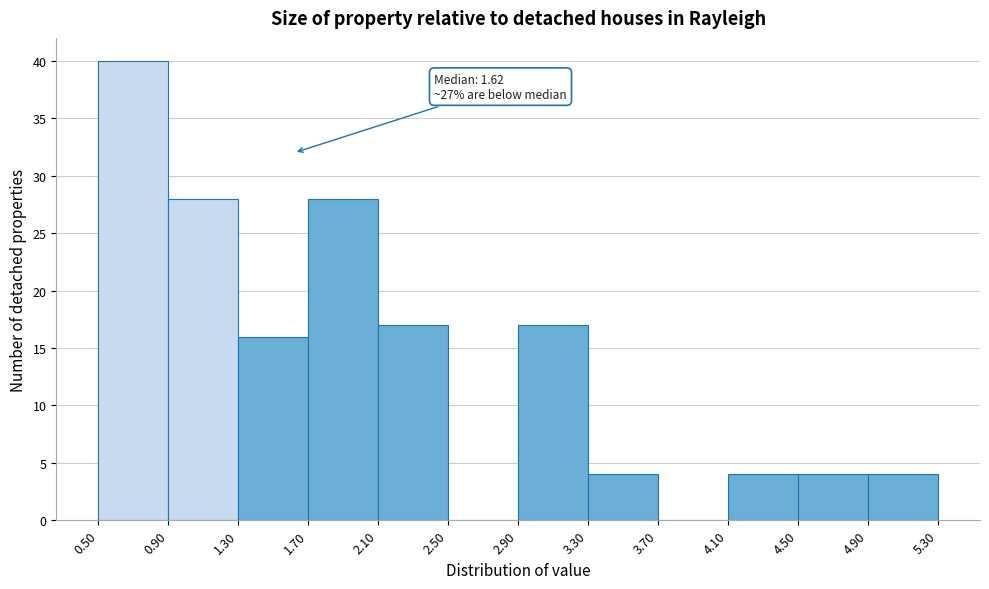

Over which range of the x-axis is the bar tallest?

0.50 to 0.90